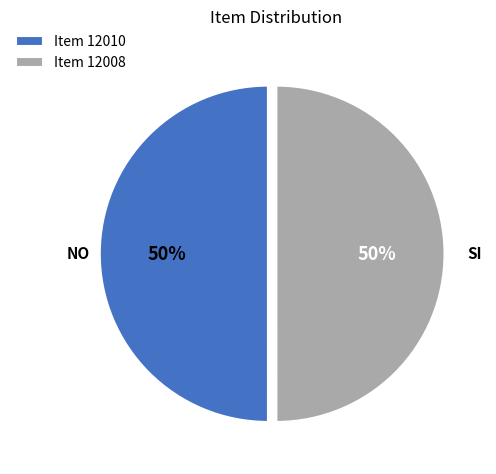

True or false: Item 12008 accounts for 37% of the total.

False